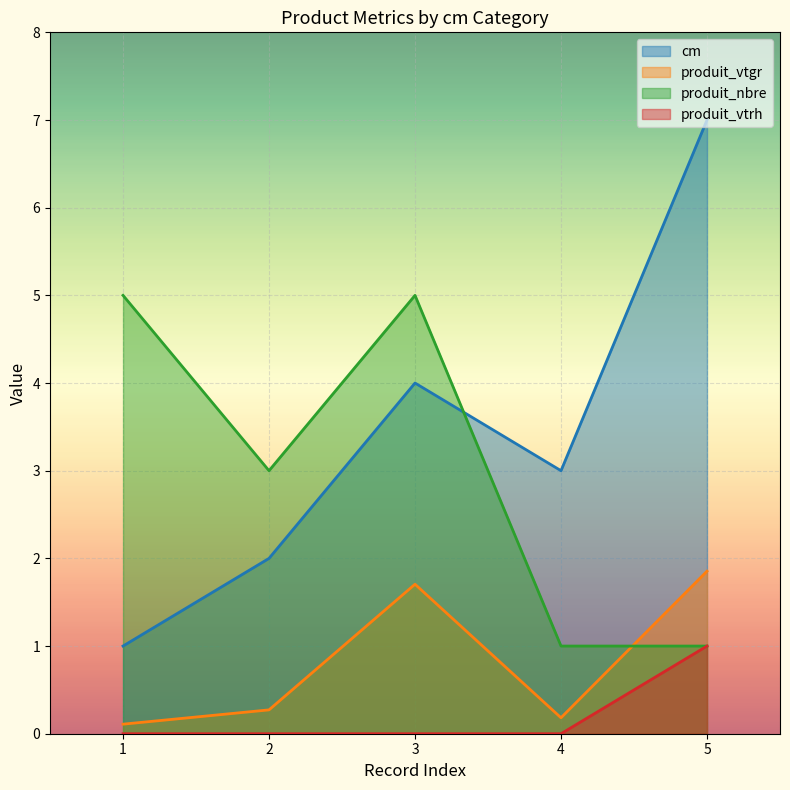

Does the chart display data point markers on the line(s)?

No